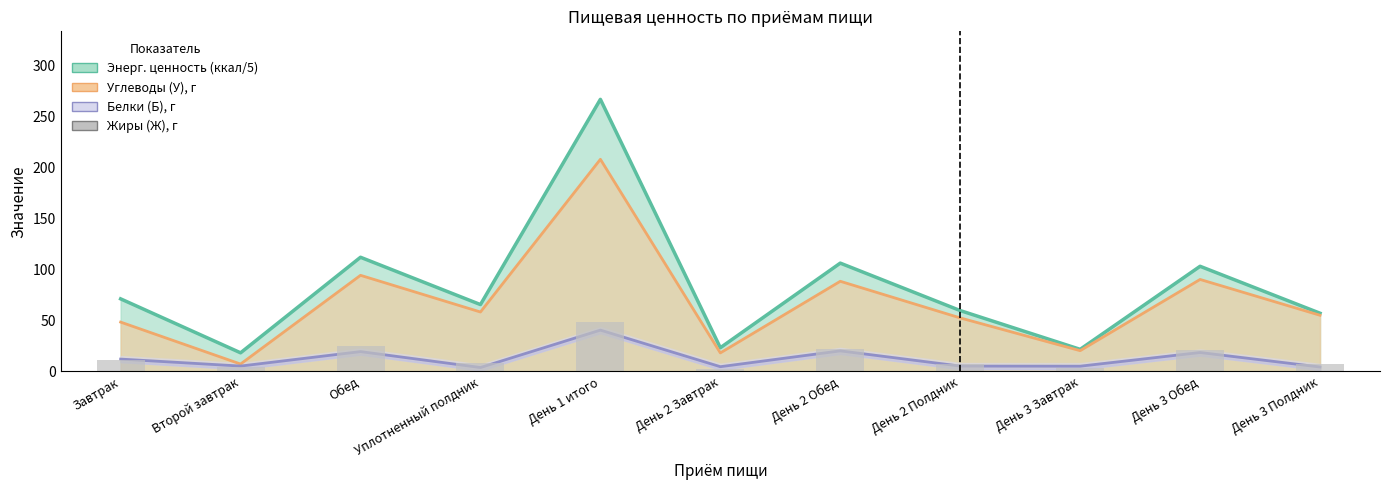

What is the label of the 1st bar from the left?

Завтрак